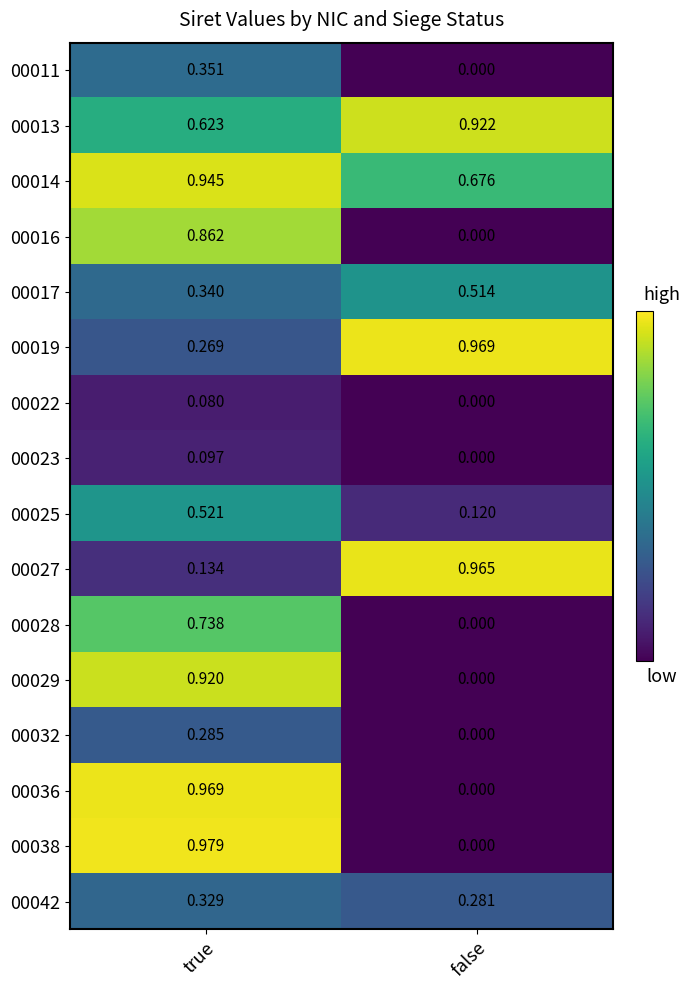

Is the value of 00036 at true greater than the value of 00022 at false?

Yes